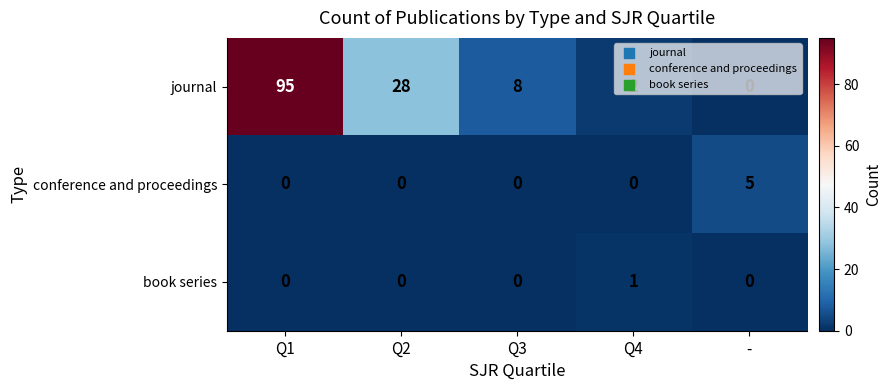

At how many categories does at least one series exceed 0?

5